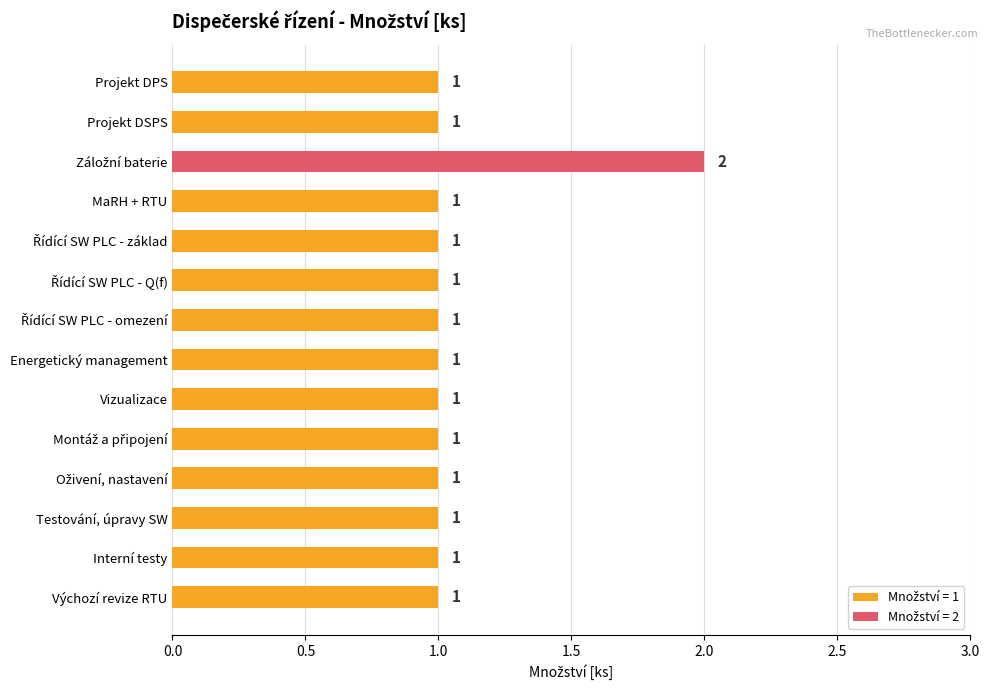

Count the values in the range 1 to 2.

14